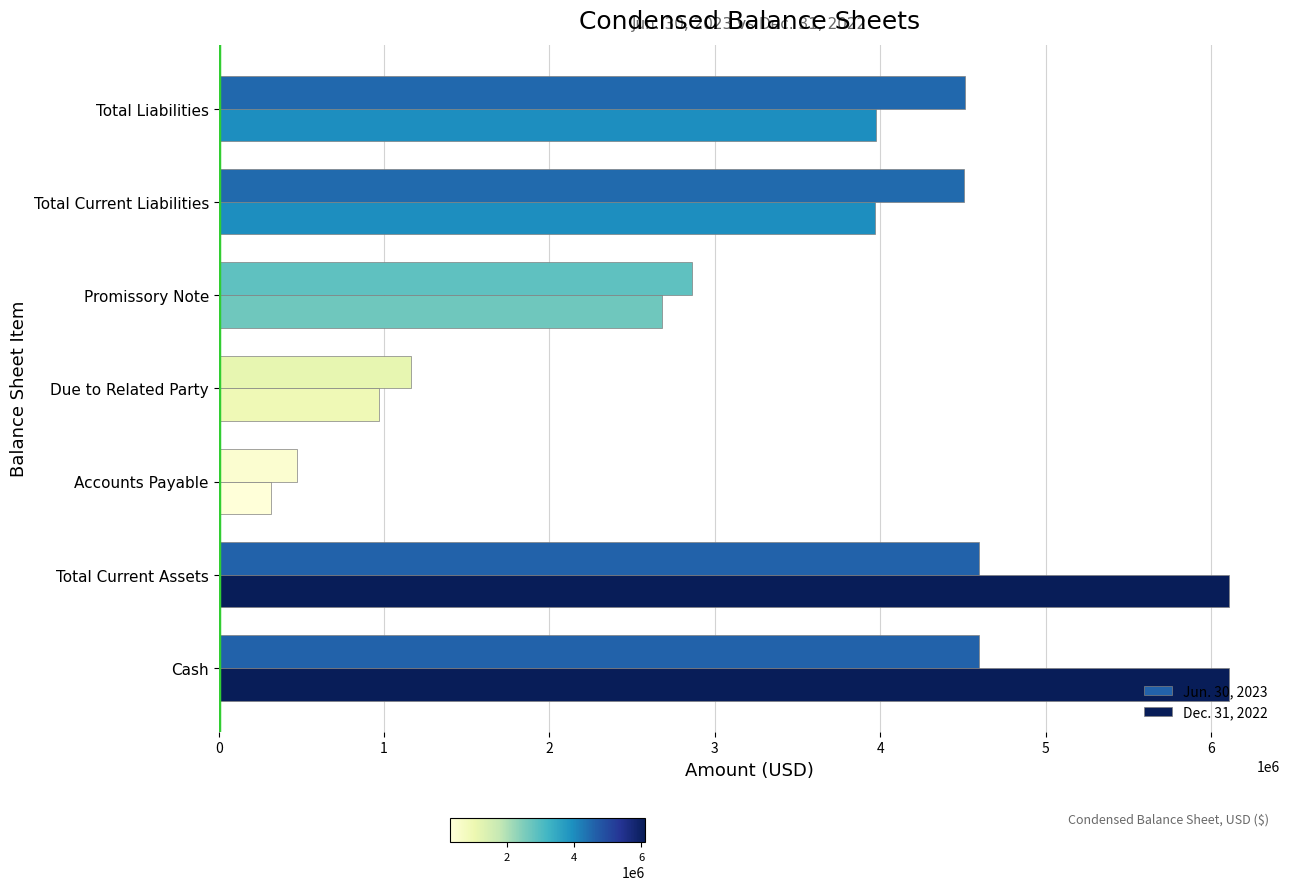

Where is Dec. 31, 2022 nearest to the value 3213284?

Promissory Note